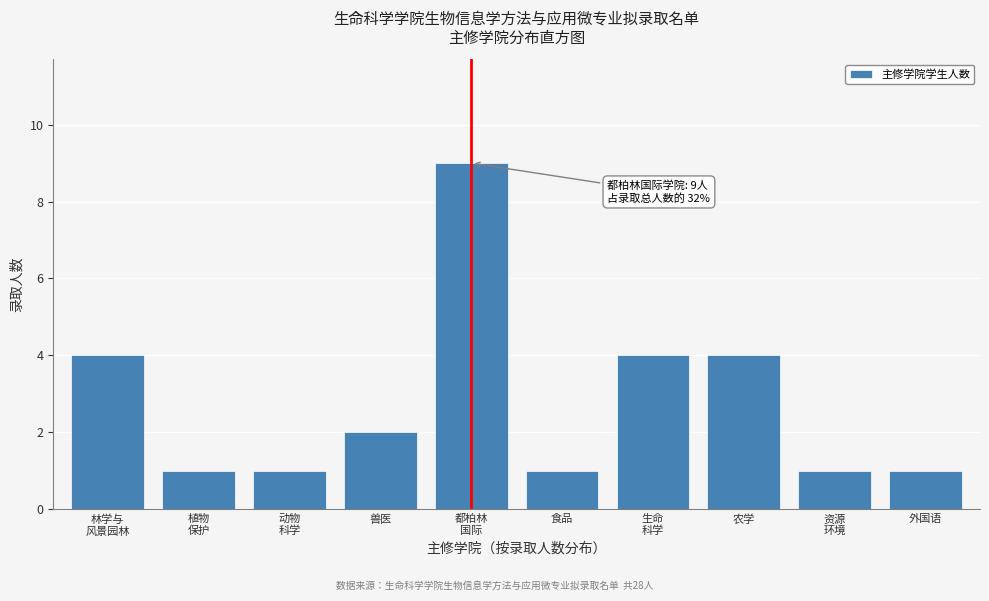

Reading left to right, list all the values displayed in this chart.

4	1	1	2	9	1	4	4	1	1